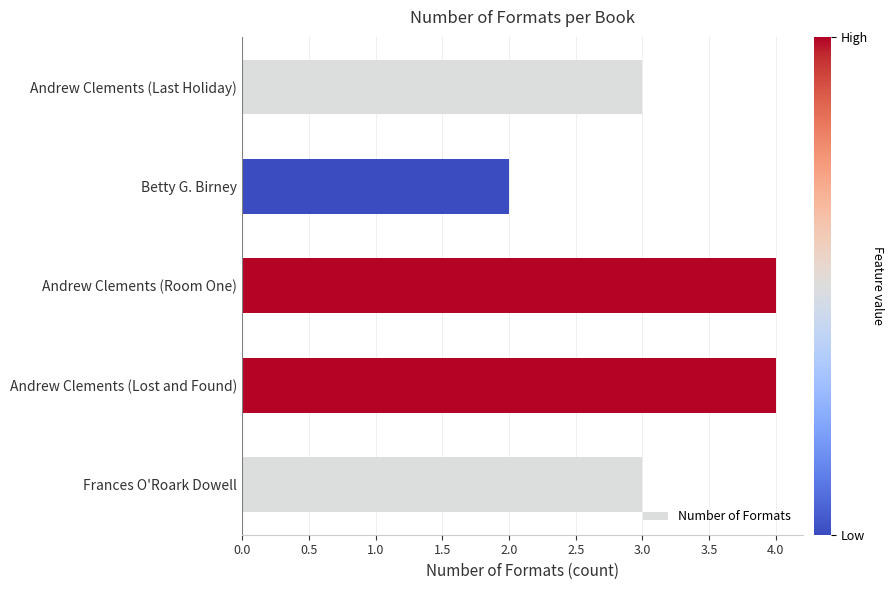

What is the change in value from Frances O'Roark Dowell to Andrew Clements (Room One)?

+1